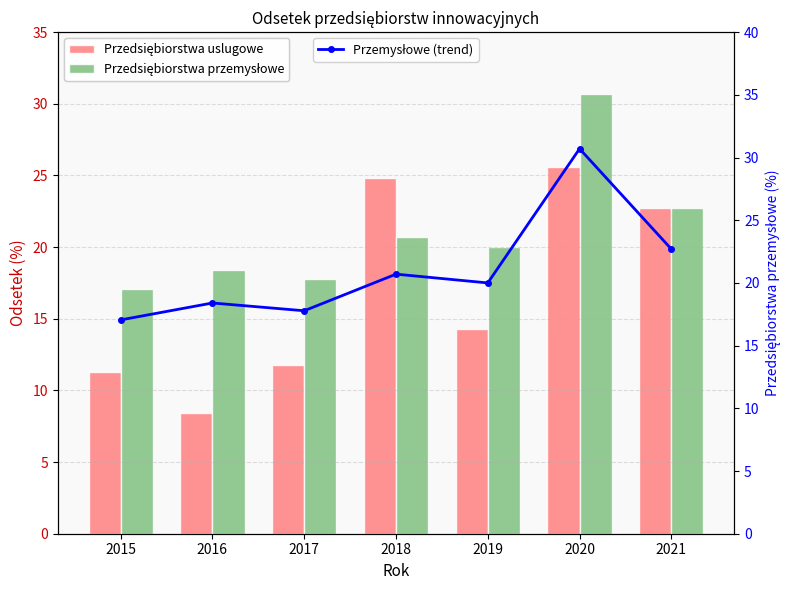

Rank the series by their maximum value, from lowest to highest.

Przedsiębiorstwa uslugowe, Przedsiębiorstwa przemysłowe, Przemysłowe (trend)